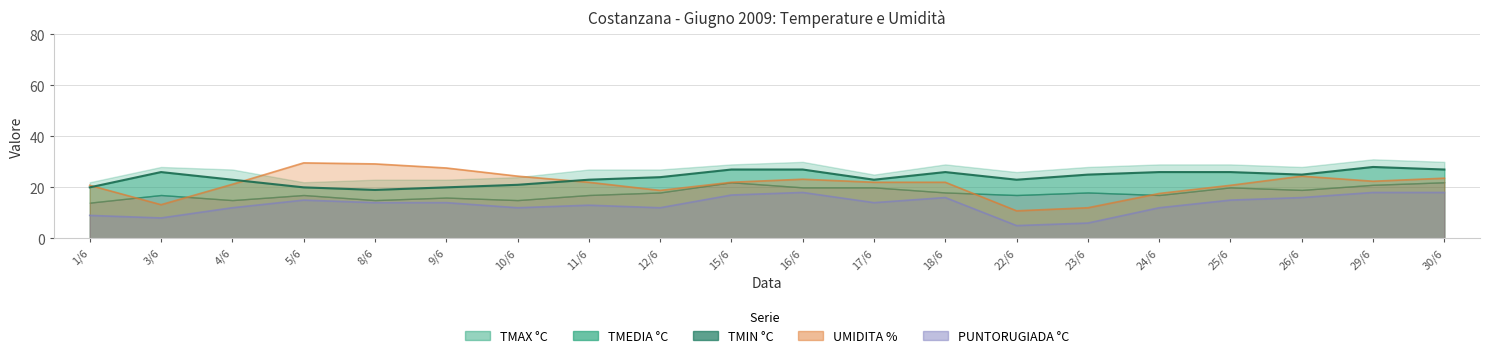

At which label does UMIDITA % first exceed 22?

5/6